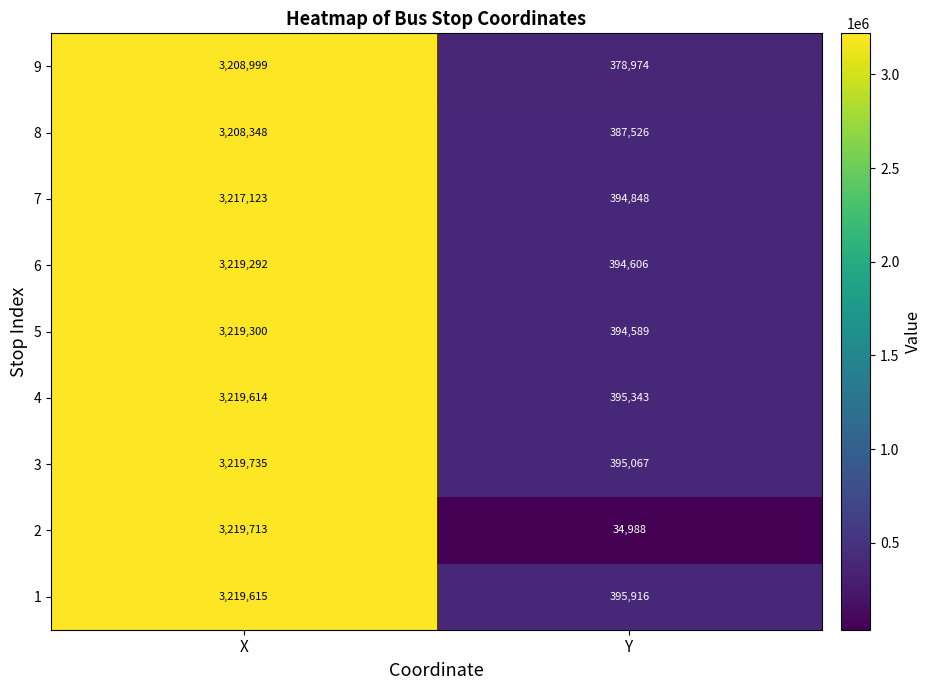

True or false: 7 has a value of 394848 at Y.

True